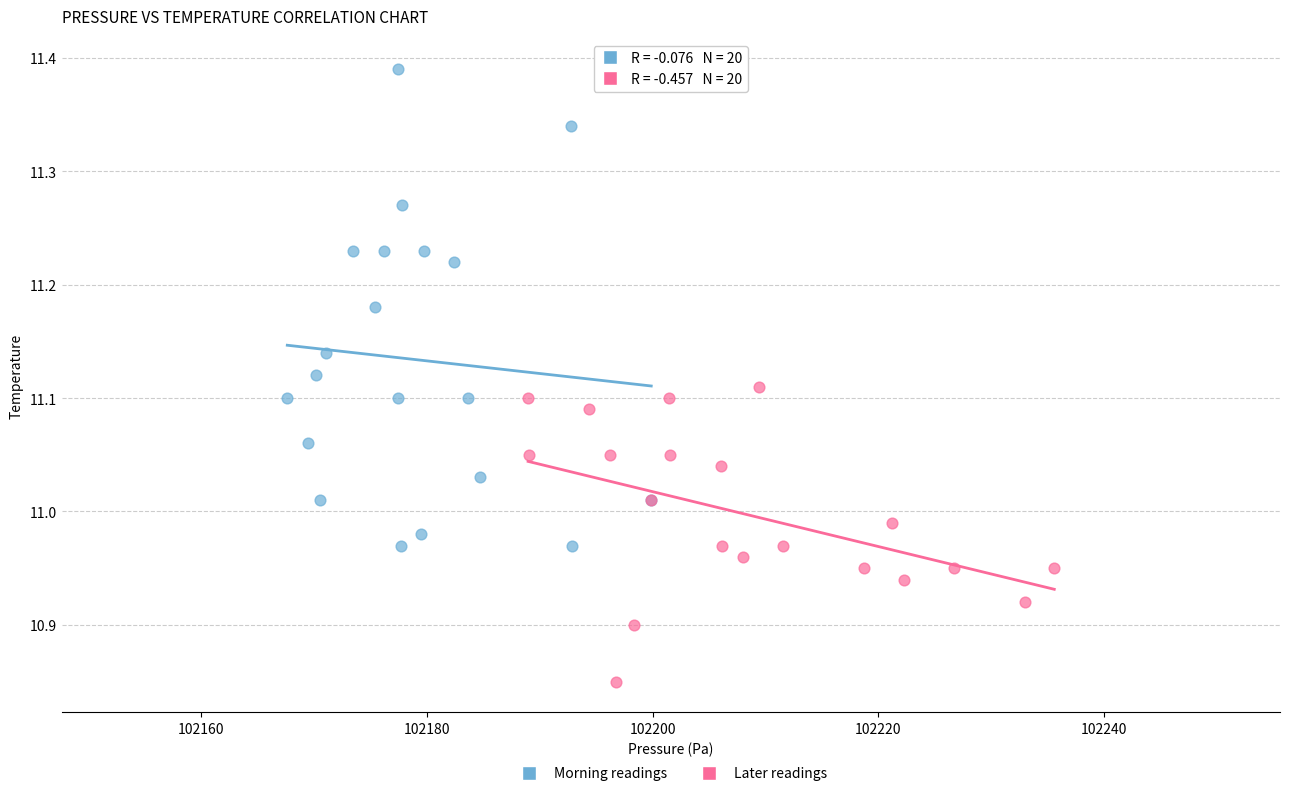

Which series reaches the maximum Y coordinate?

Morning readings